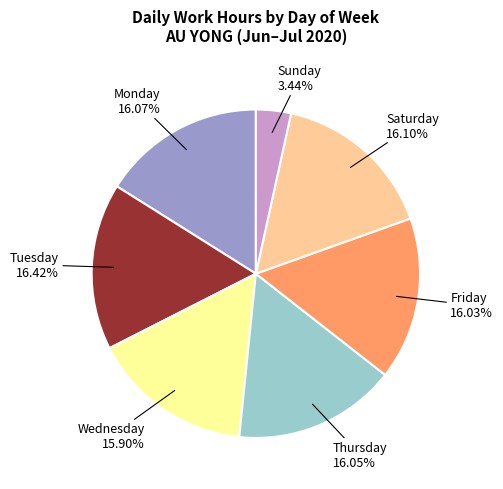

Is there a majority slice in this chart?

No